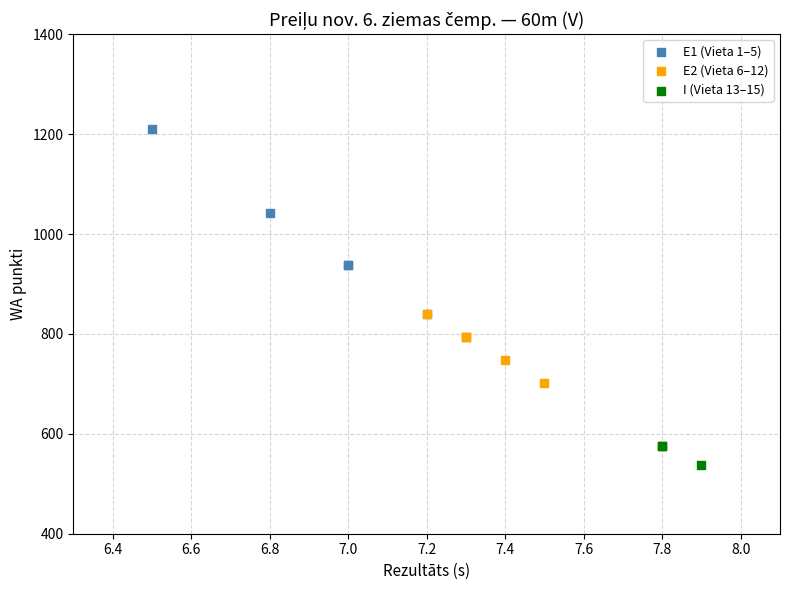

Which series contains the highest Y value?

E1 (Vieta 1–5)